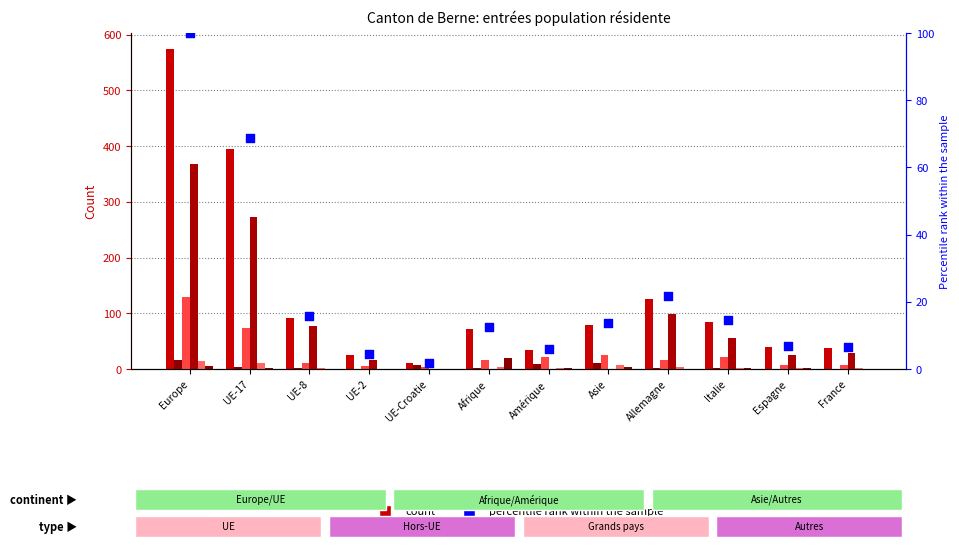

What is the total value across all series at Asie?

61.8